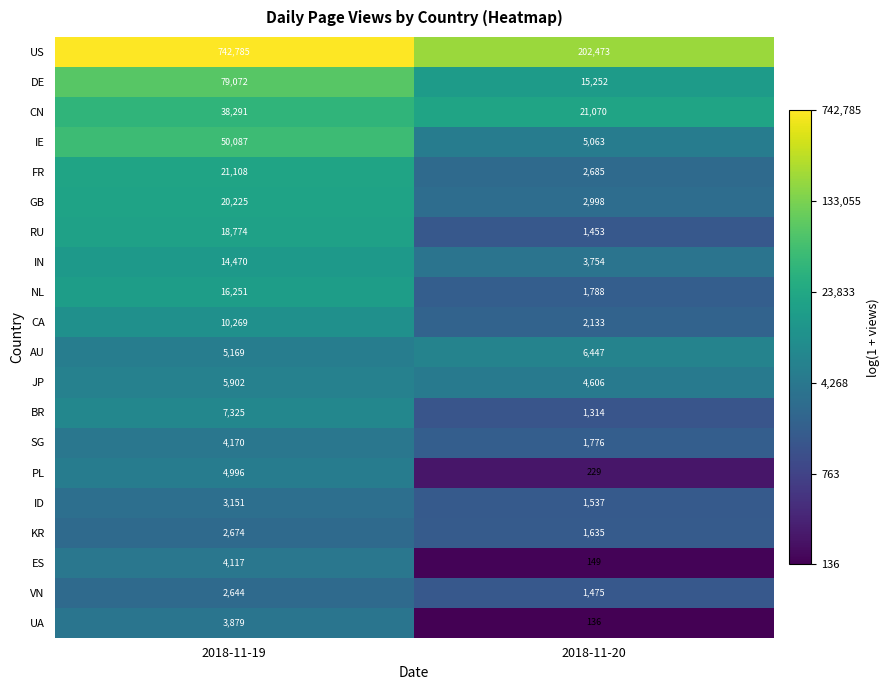

Where is PL nearest to the value 2612?

2018-11-20